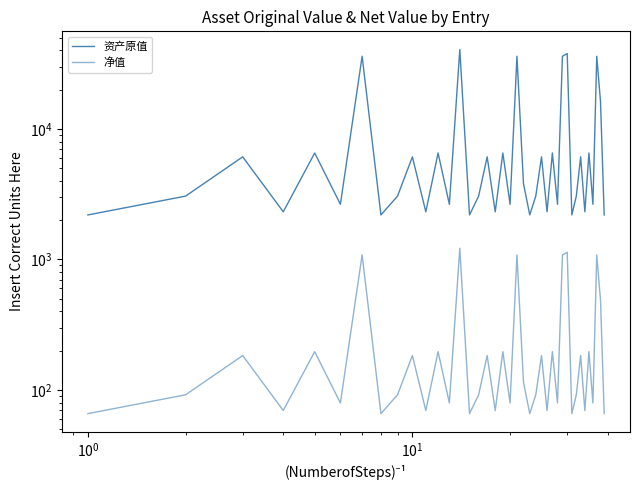

True or false: 净值 and 资产原值 intersect in this chart.

False